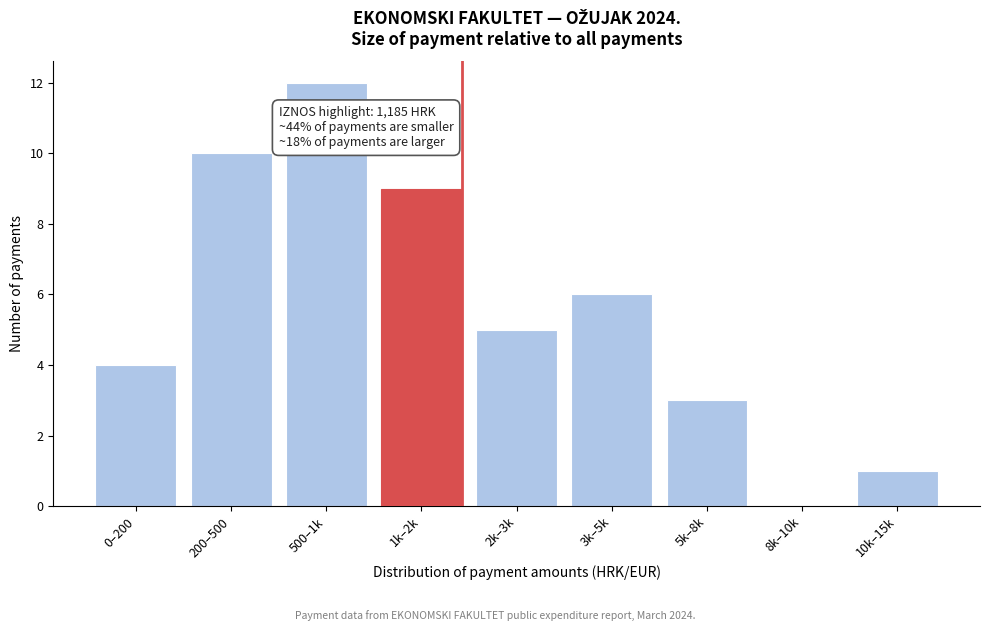

Reading left to right, extract all data points from this chart.

0–200=4	200–500=10	500–1k=12	1k–2k=9	2k–3k=5	3k–5k=6	5k–8k=3	8k–10k=0	10k–15k=1